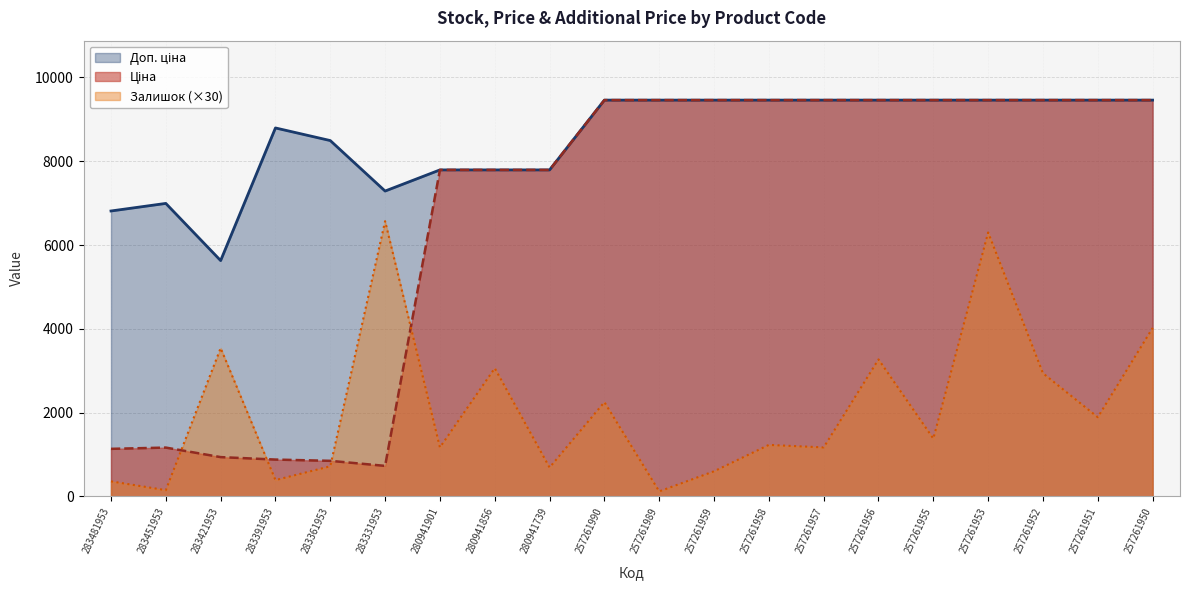

True or false: Доп. ціна has a value of 7792.9 at 280941739.

True